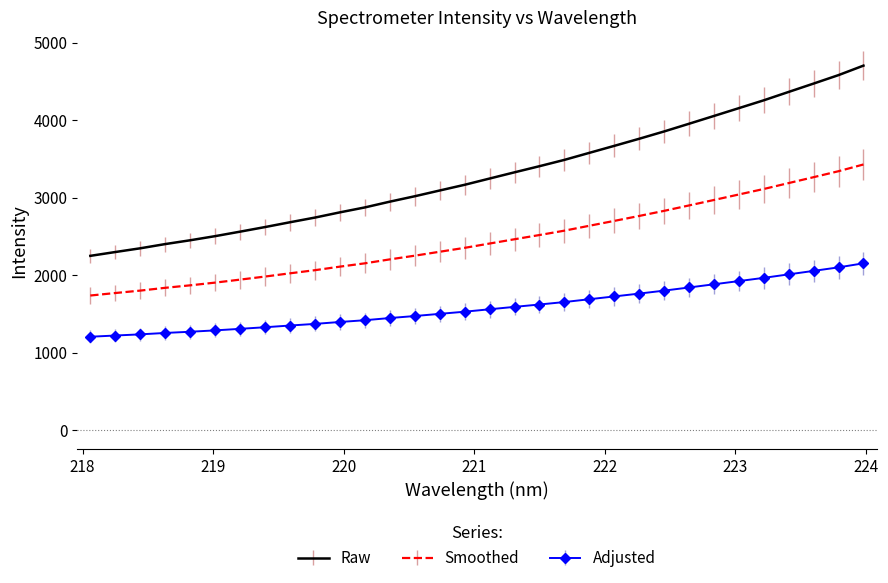

What is the greatest value displayed?

4703.3